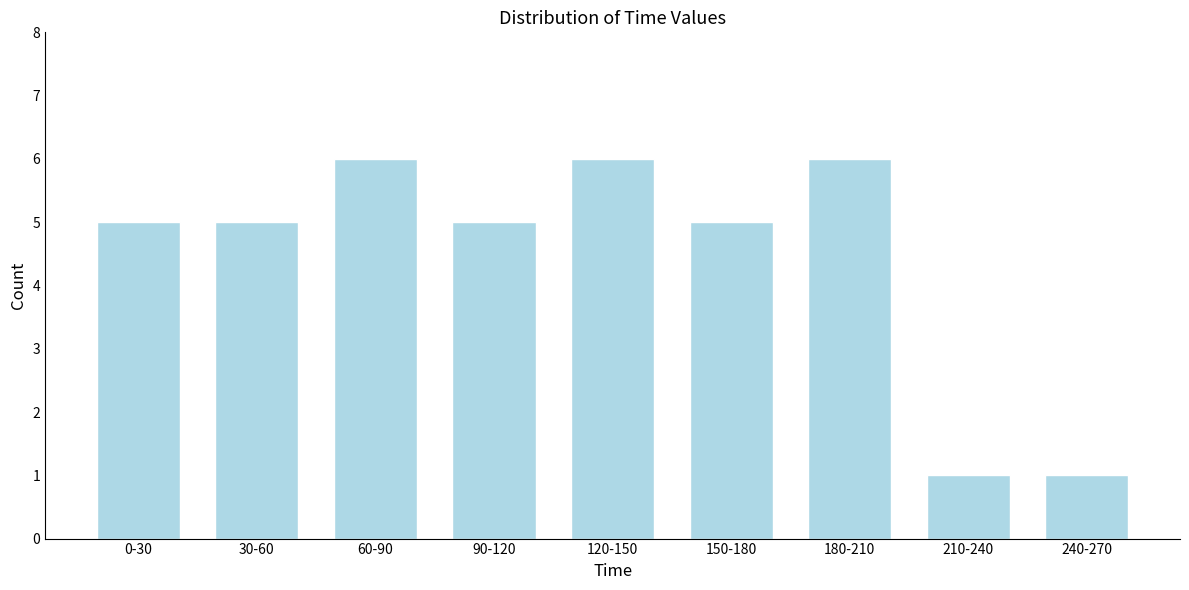

Reading right to left, what are all the values shown in this chart?

240-270=1	210-240=1	180-210=6	150-180=5	120-150=6	90-120=5	60-90=6	30-60=5	0-30=5